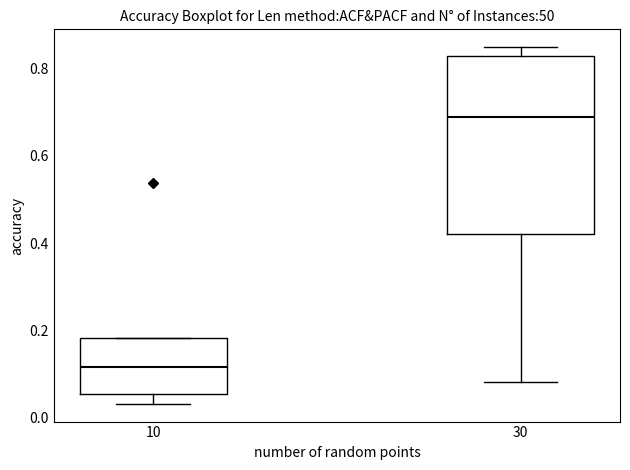

Which box's median line is the highest?

30